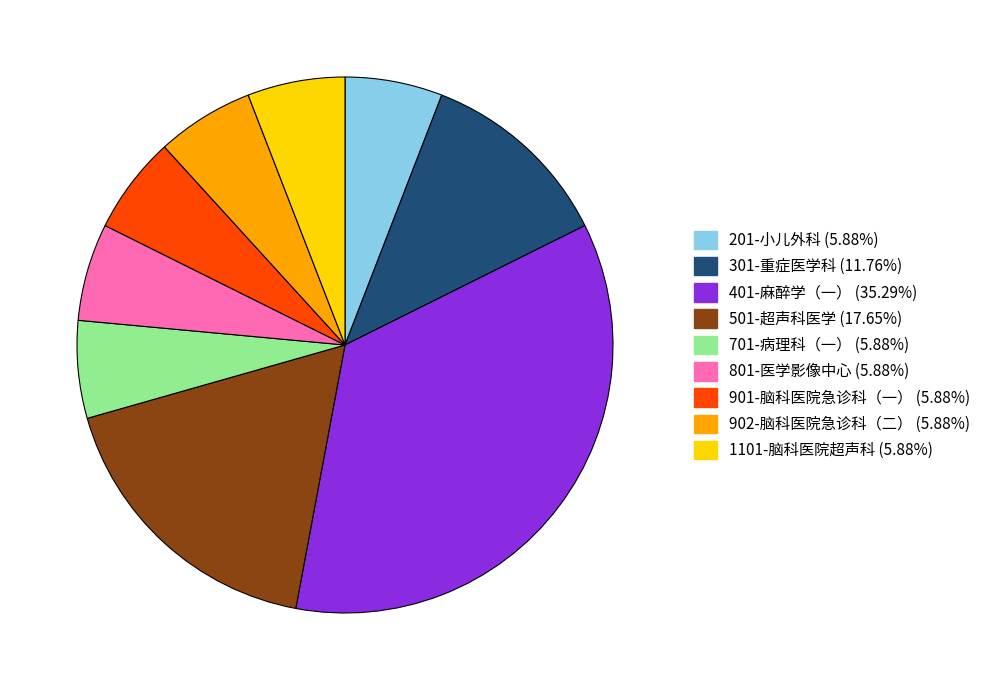

Which has a higher value, 902-脑科医院急诊科（二） or 501-超声科医学?

501-超声科医学